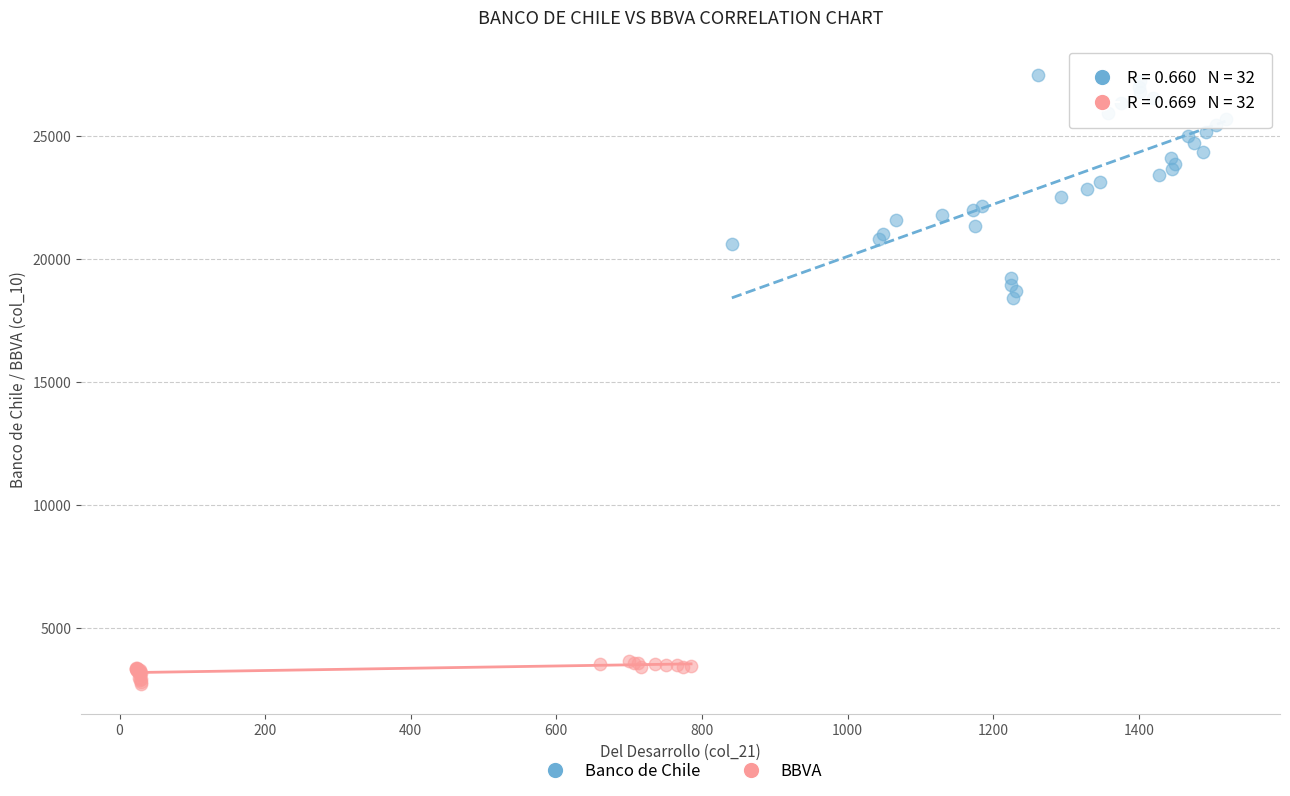

Which series reaches the minimum Y coordinate?

BBVA